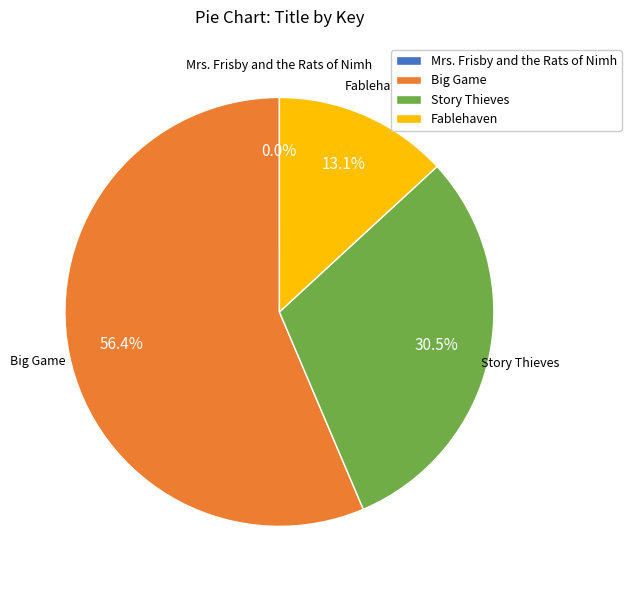

Is Big Game the majority of the pie?

Yes